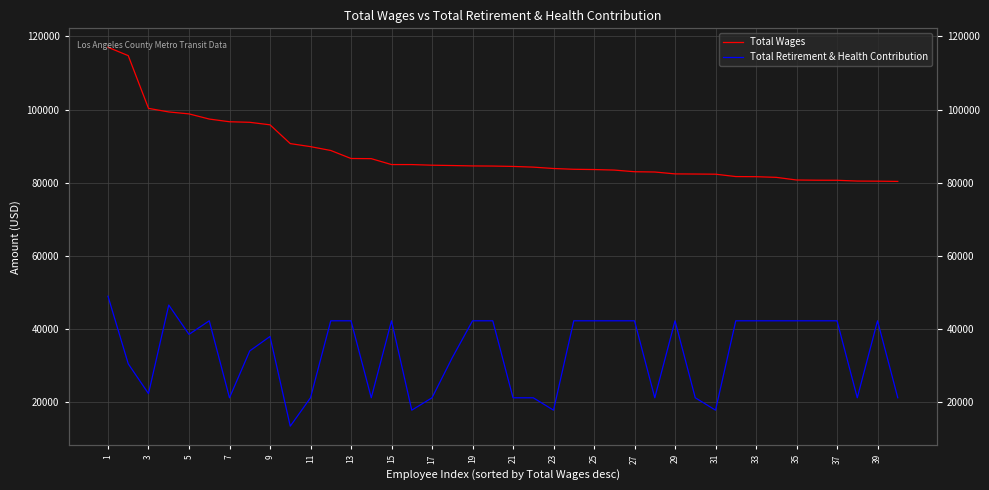

Is the value of Total Wages at 19 greater than the value of Total Retirement & Health Contribution at 5?

Yes